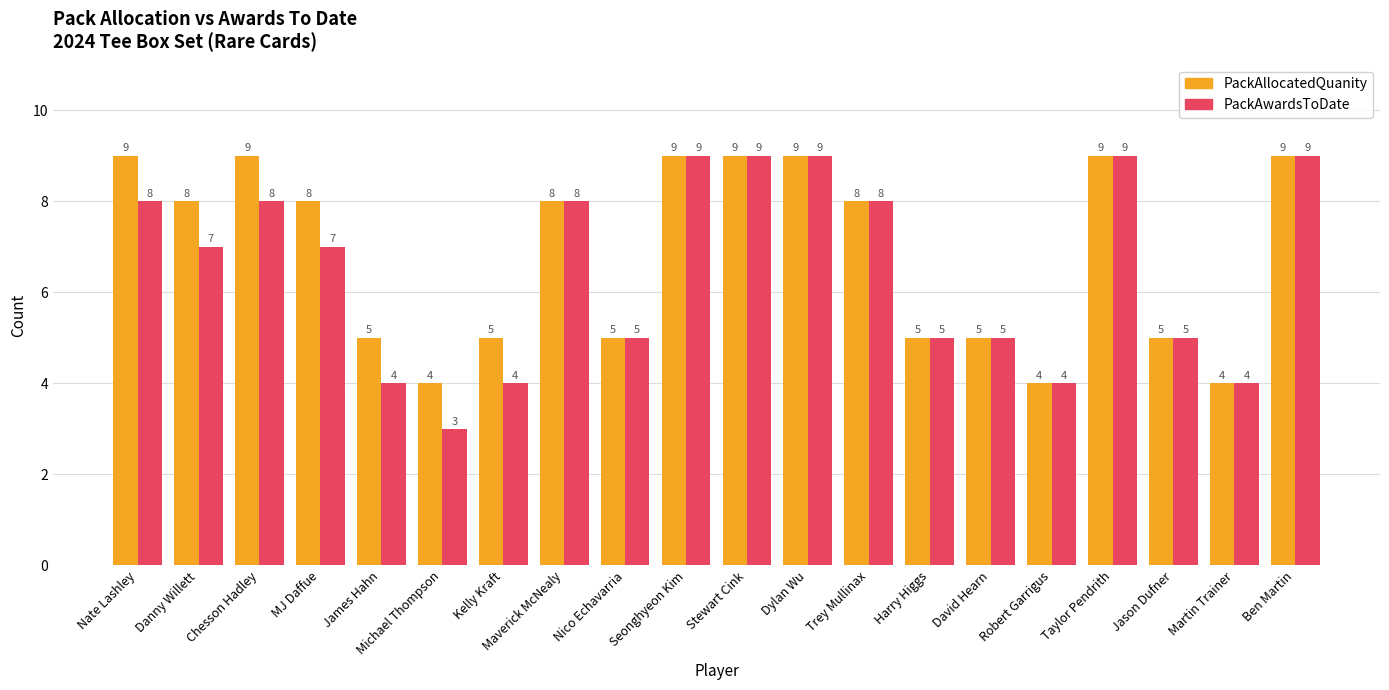

The PackAwardsToDate series shows 9 at Seonghyeon Kim. True or false?

True